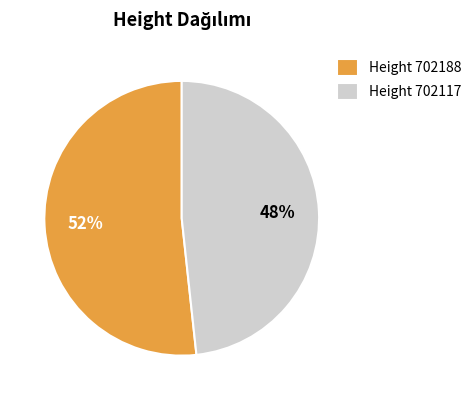

Is it true that Height 702188 is 52% of the pie?

True